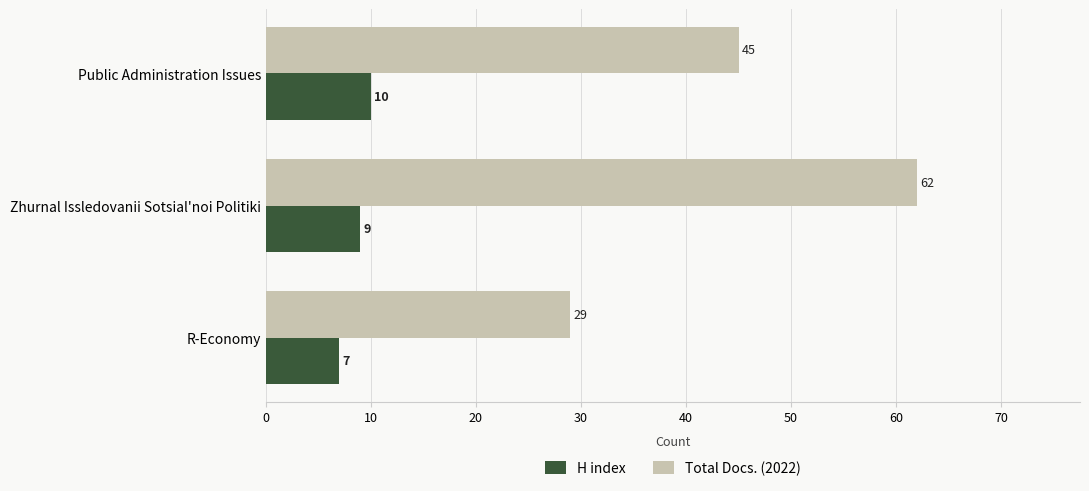

The value of Total Docs. (2022) at Public Administration Issues is 45. True or false?

True